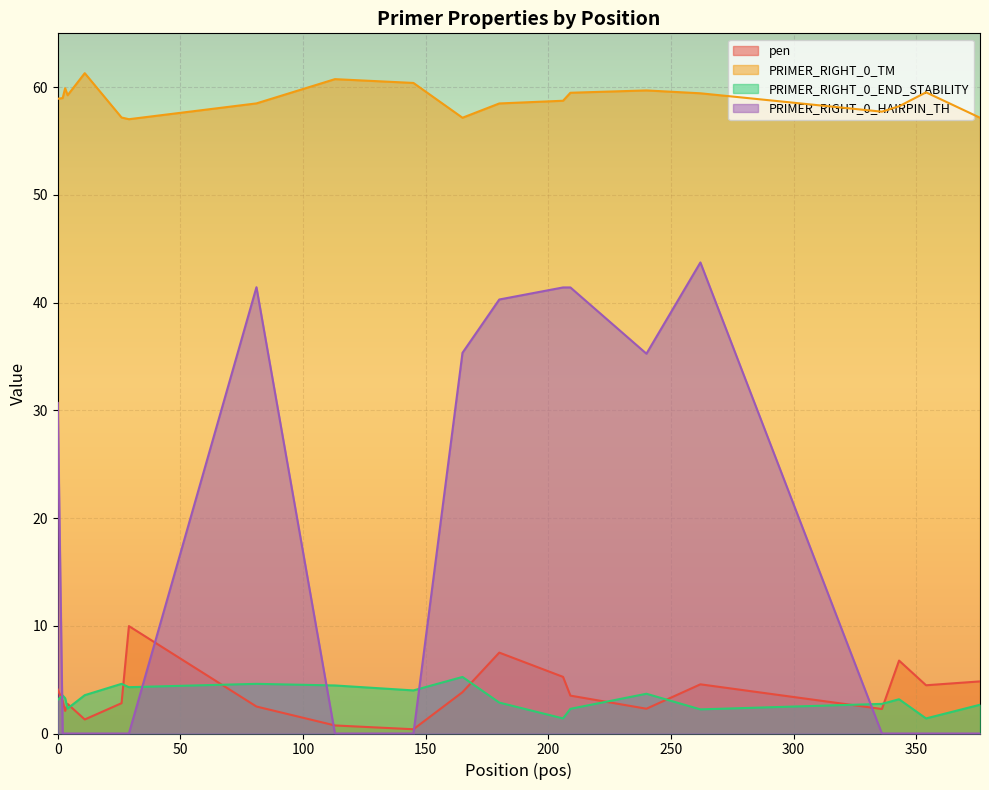

How many interior local peaks does the PRIMER_RIGHT_0_HAIRPIN_TH series have?

2